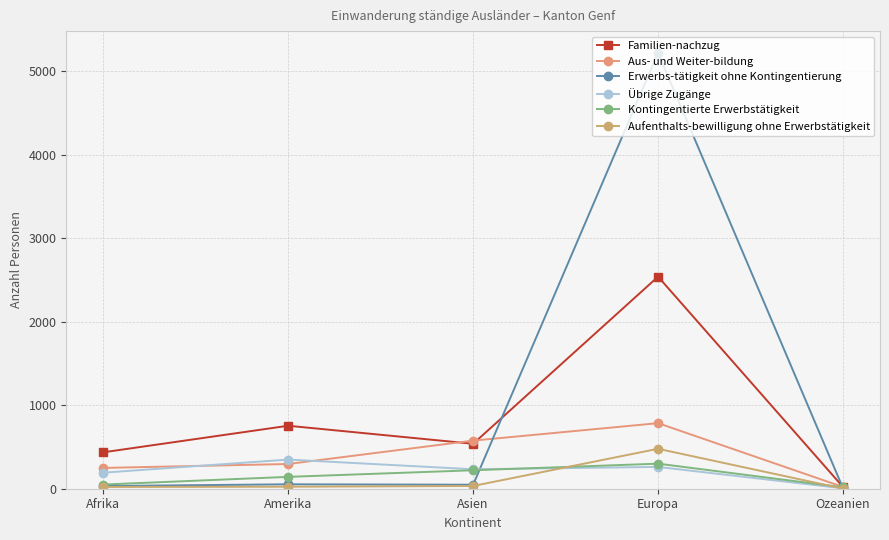

True or false: Familien-nachzug and Übrige Zugänge cross at least once.

False